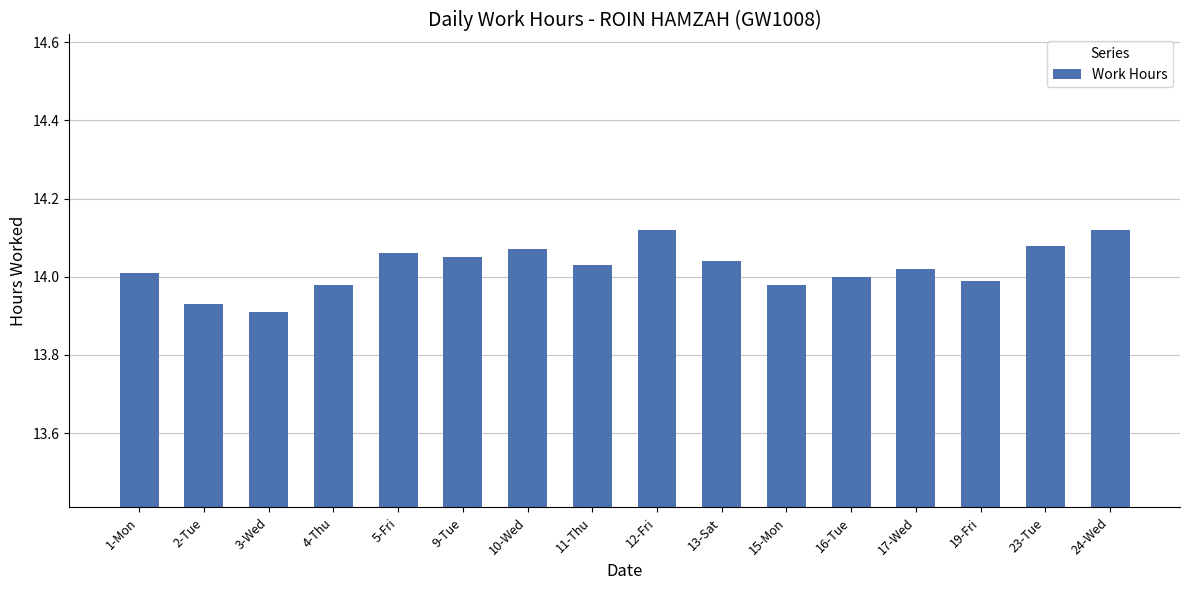

Are the bars horizontal?

No